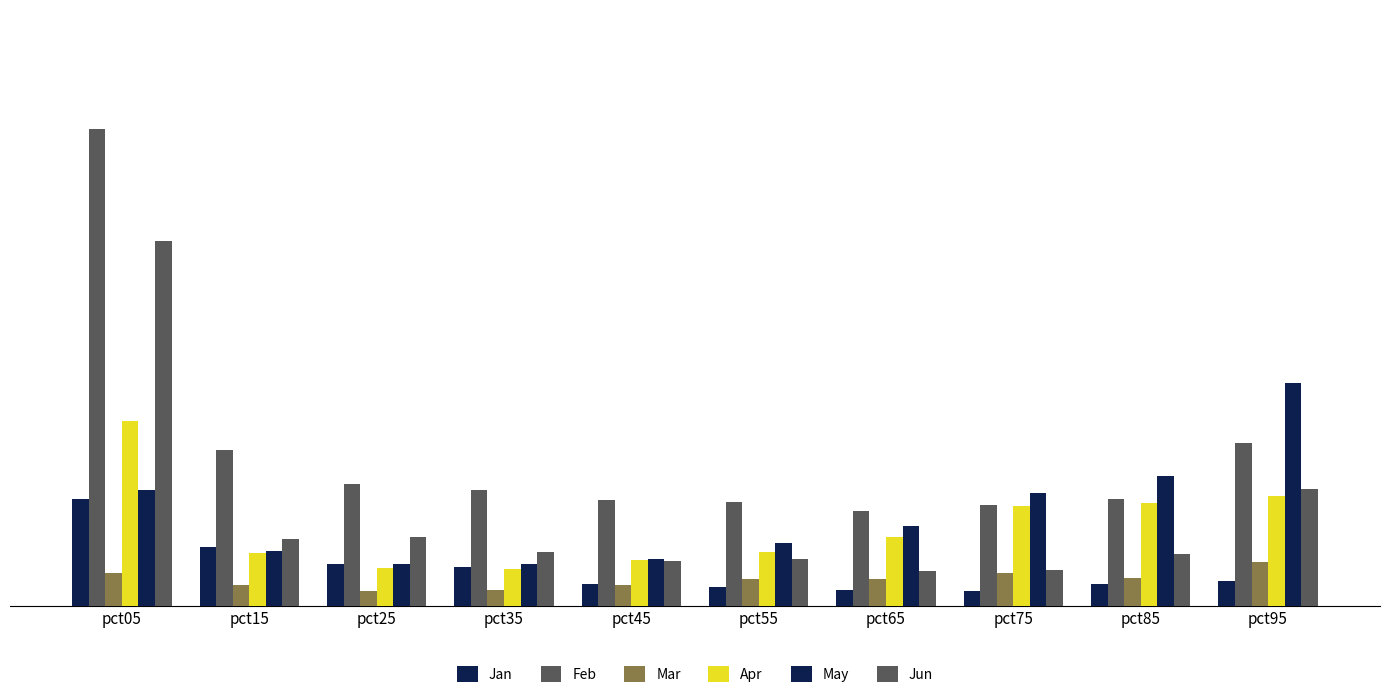

How many Jan values are between 0 and 1?

10